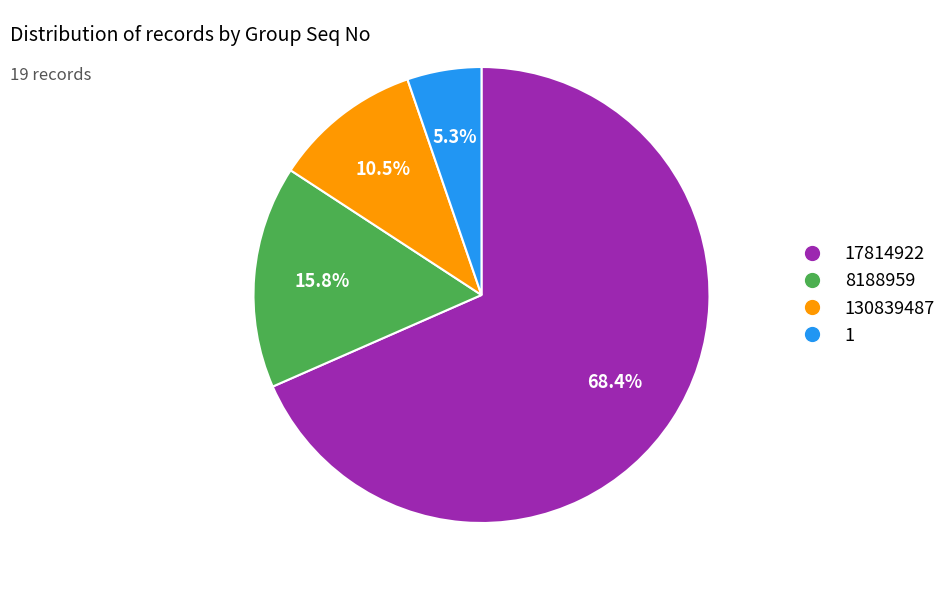

Is there any slice that represents more than half of the pie?

Yes